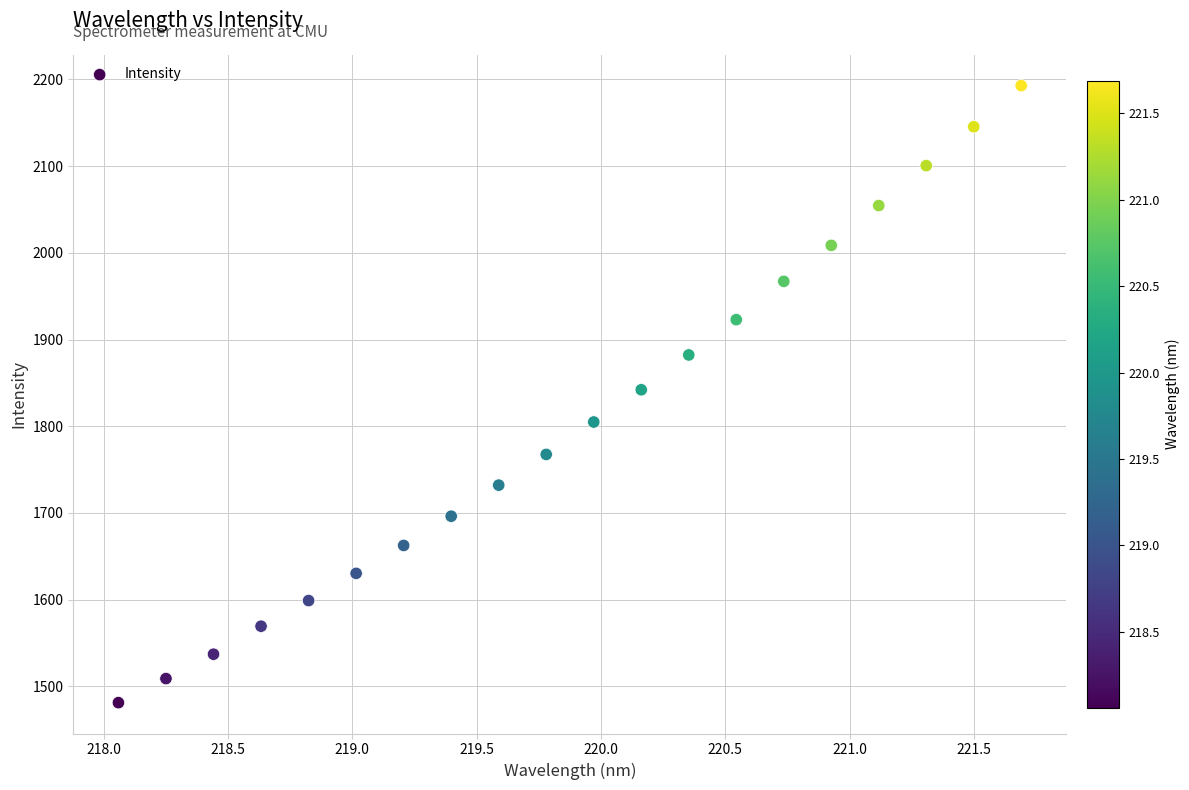

What is the range of Y values (max minus min)?

711.7